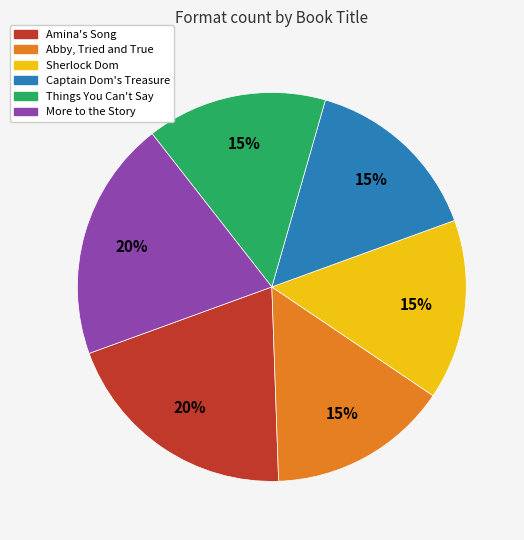

Is there any slice that represents more than half of the pie?

No